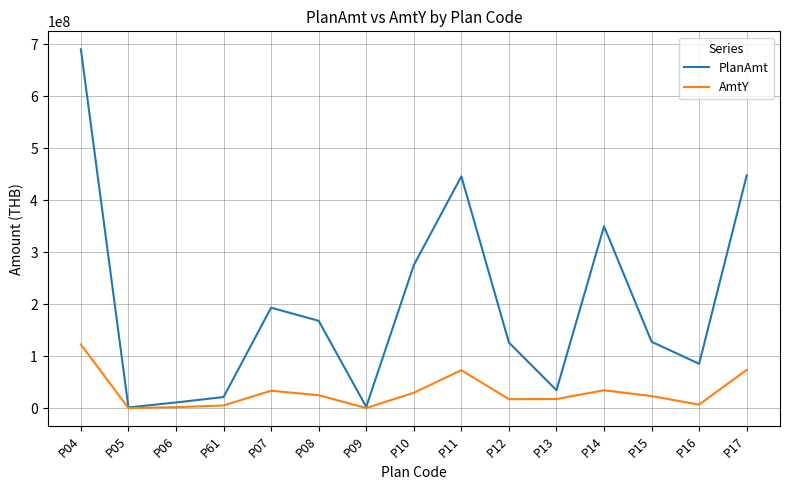

What is the greatest value displayed?

690156557.3